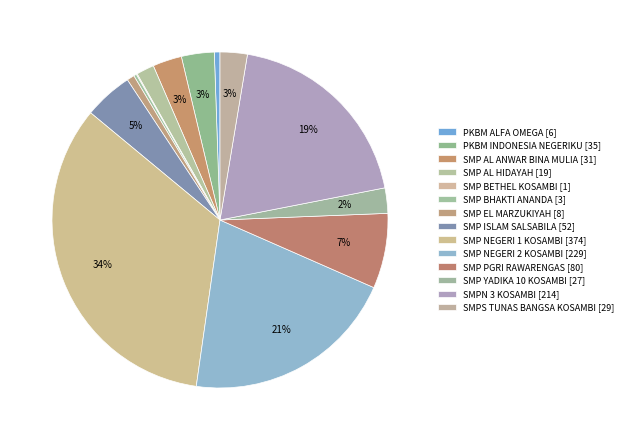

Is there a majority slice in this chart?

No